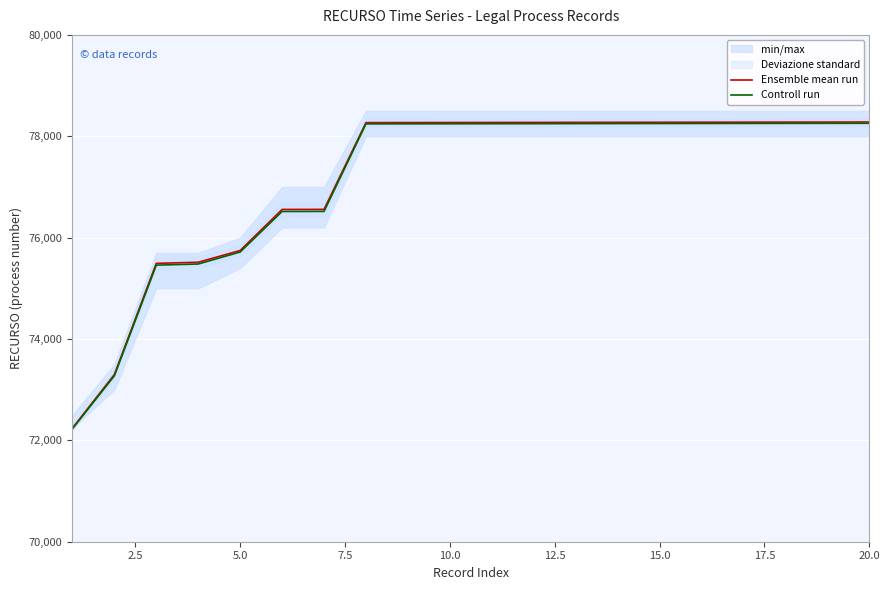

What is the maximum value for Ensemble mean run?

78281.0